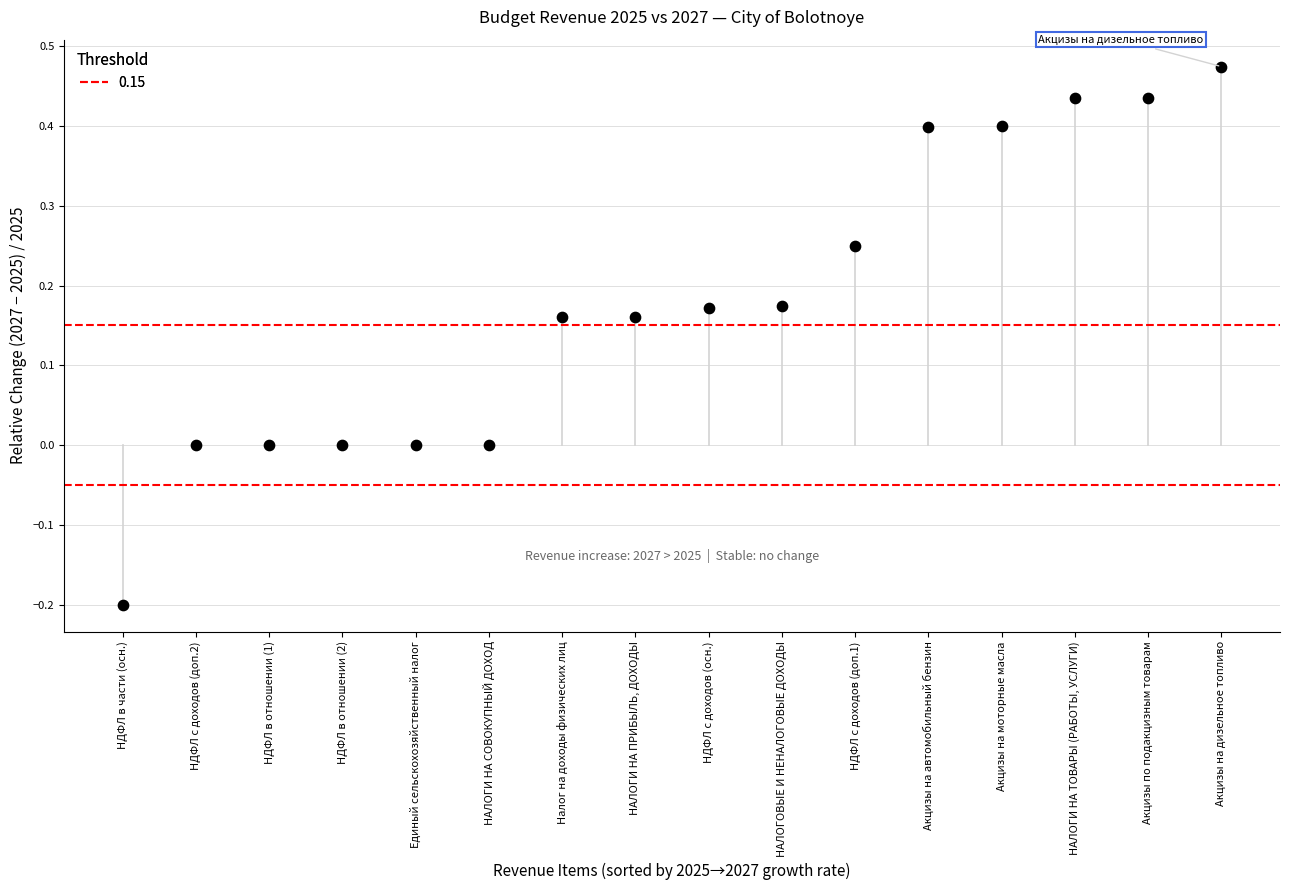

What is the range of Y values (max minus min)?

0.7